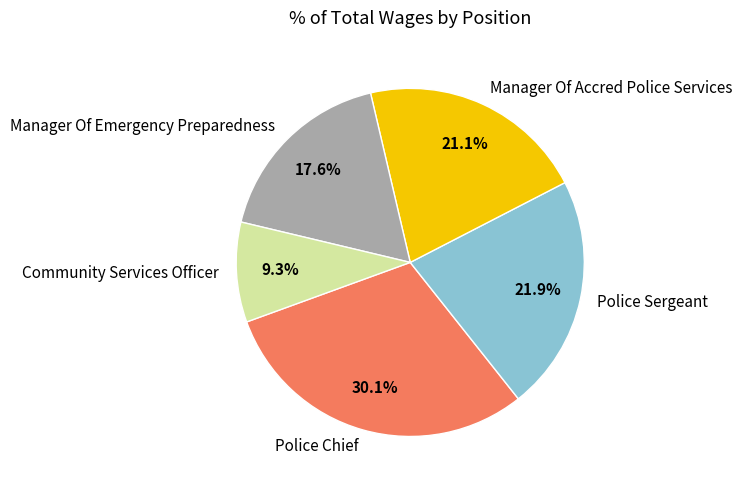

The Police Sergeant slice represents 22% of the pie. True or false?

True